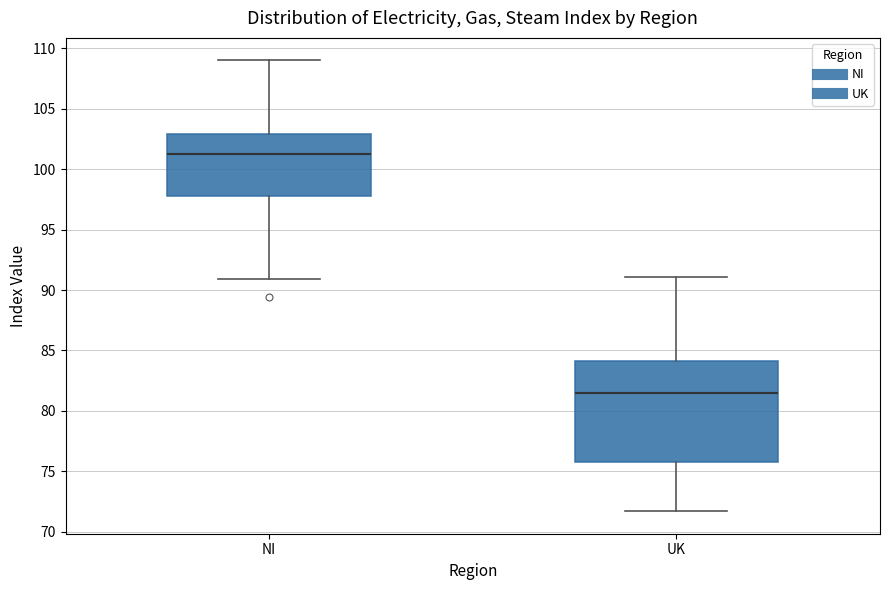

Reading left to right, transcribe this box plot: for each box, give where its median line is, the range the box spans, and where its two whiskers end, as read against the y-axis. The values are not printed on the chart, so give them approximately, as read against the axis.

NI: median 101.5, box 98.0 to 103.0, whiskers 91.0 to 109.0
UK: median 81.5, box 76.0 to 84.0, whiskers 71.5 to 91.0